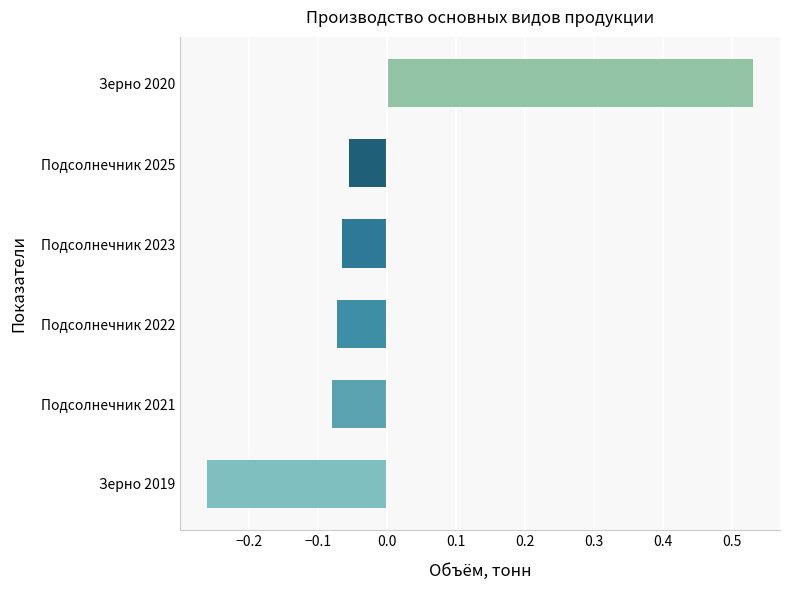

Between Зерно 2019 and Подсолнечник 2022, which is larger?

Подсолнечник 2022